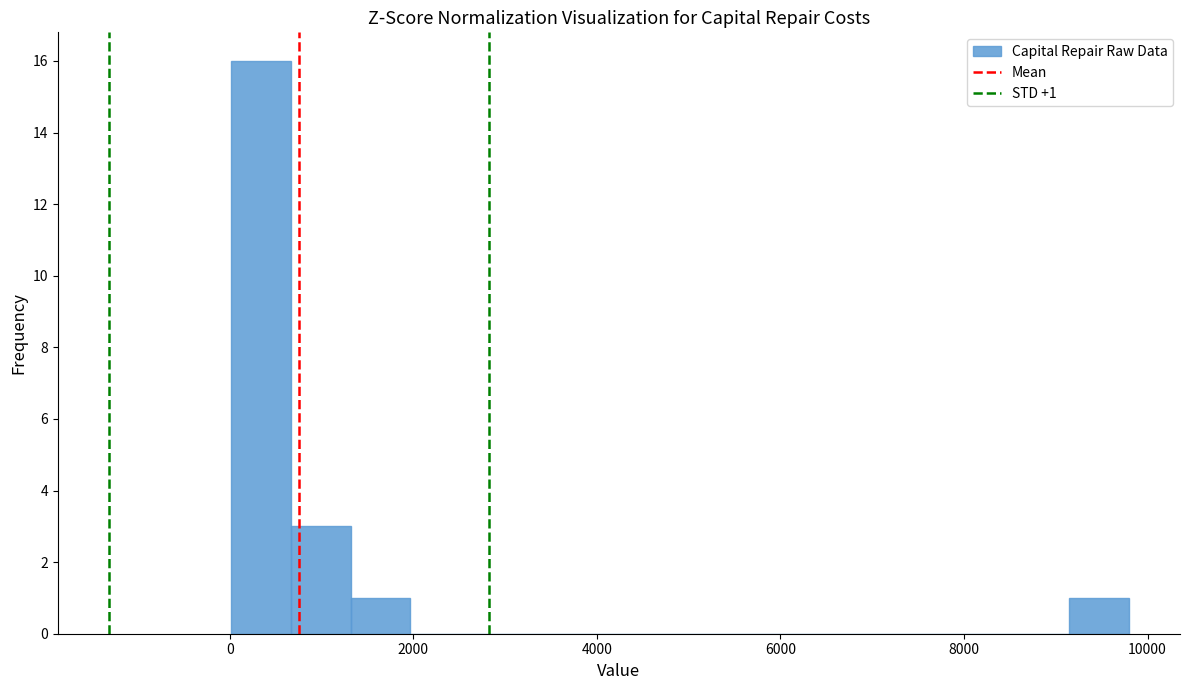

Around what value on the x-axis is the tallest bar? Give the approximate position of its centre, as read against the axis.

400